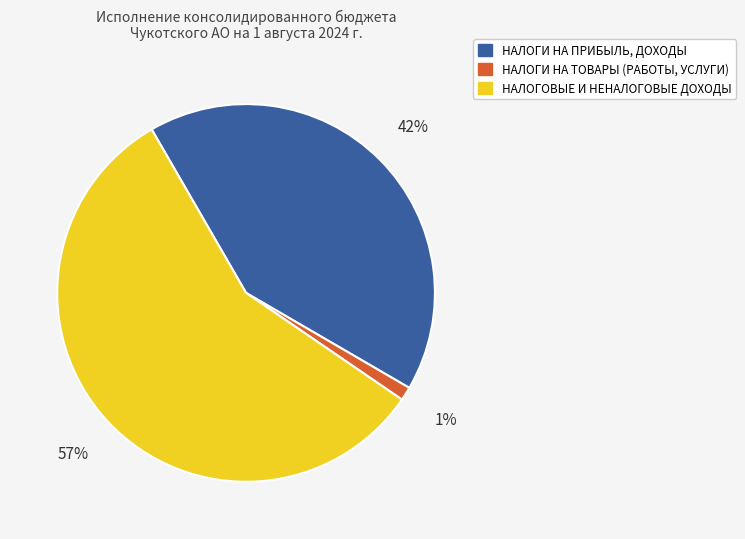

Do НАЛОГИ НА ПРИБЫЛЬ, ДОХОДЫ and НАЛОГИ НА ТОВАРЫ (РАБОТЫ, УСЛУГИ) together represent more than half of the pie?

No